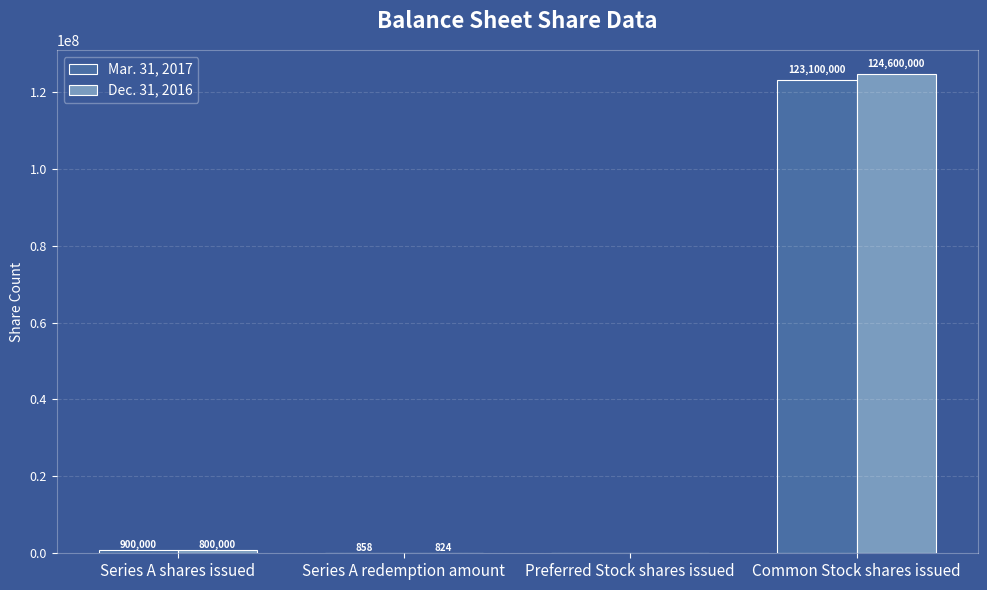

What is the highest value of the Mar. 31, 2017 series?

123100000